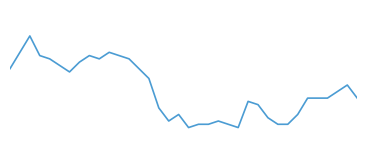

Does the chart display data point markers on the line(s)?

No